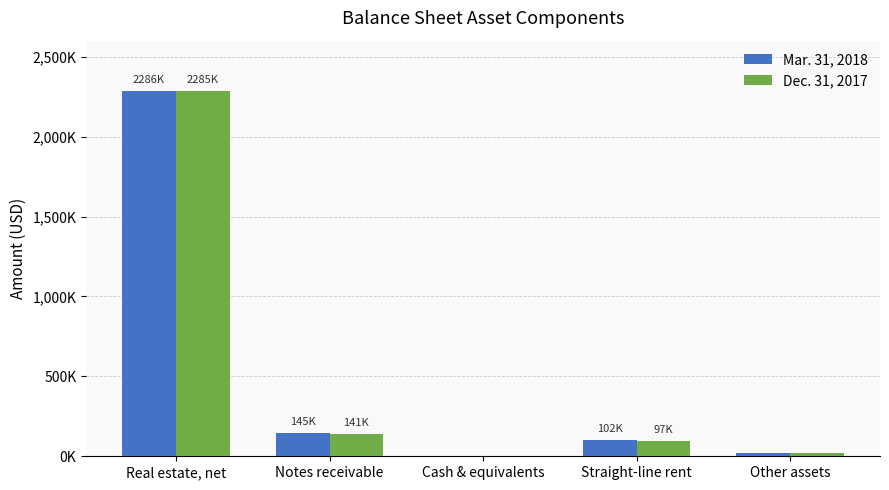

Is the value of Dec. 31, 2017 at Real estate, net greater than the value of Mar. 31, 2018 at Straight-line rent?

Yes